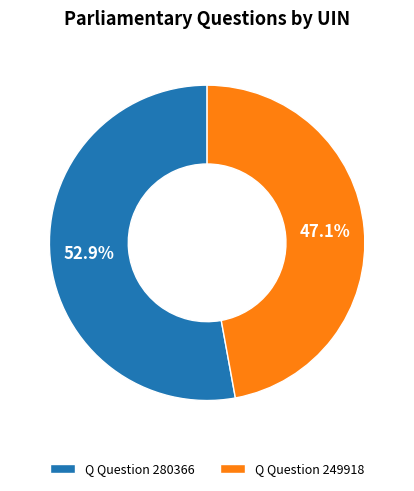

Approximately how many times larger is the value at Q Question 249918 compared to Q Question 280366?

0.9